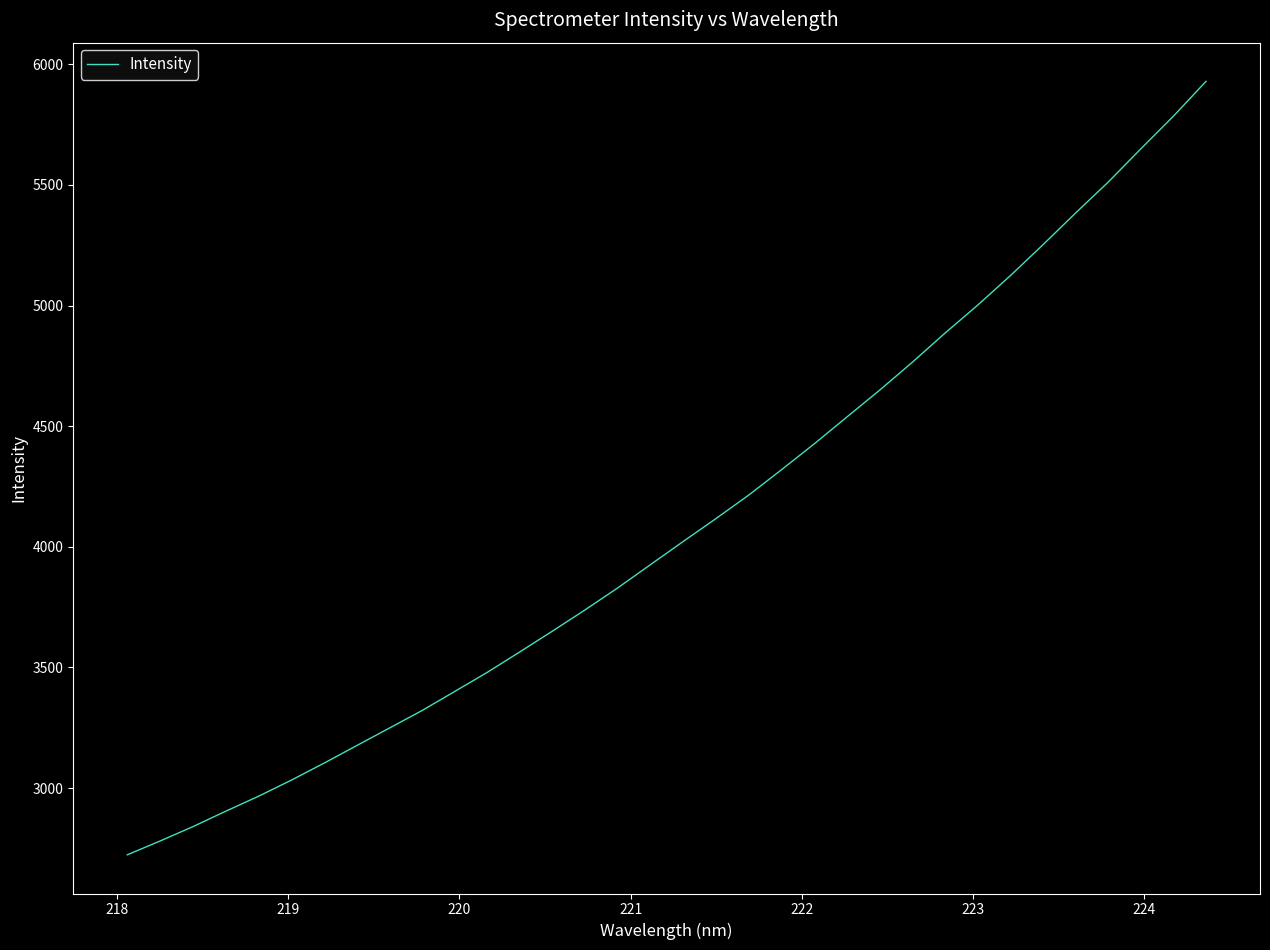

What is the maximum value shown in the chart?

5929.2